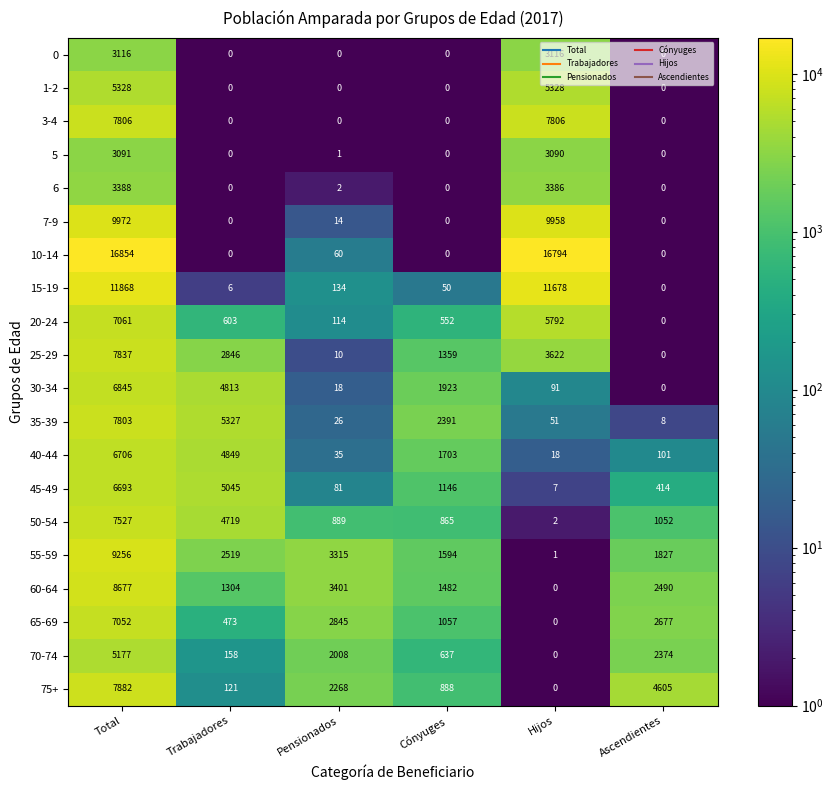

Rank the categories by 55-59 value from highest to lowest.

Total, Pensionados, Trabajadores, Ascendientes, Cónyuges, Hijos